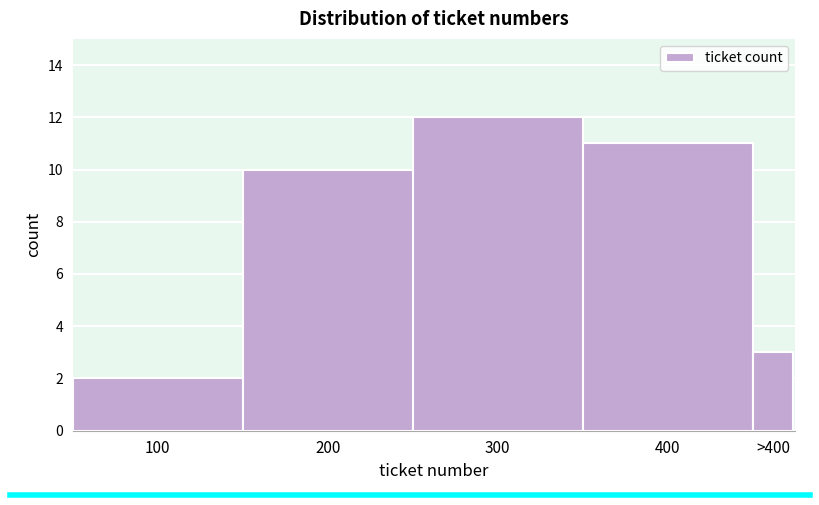

Reading right to left, what are all the values shown in this chart?

>400=3	400=11	300=12	200=10	100=2